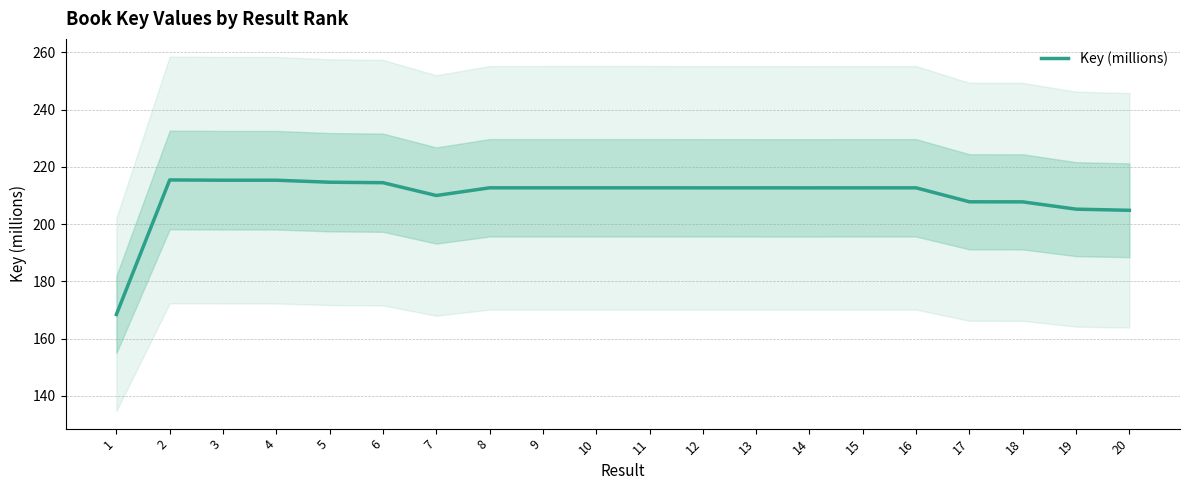

True or false: the data has more than 2 interior local peaks.

True